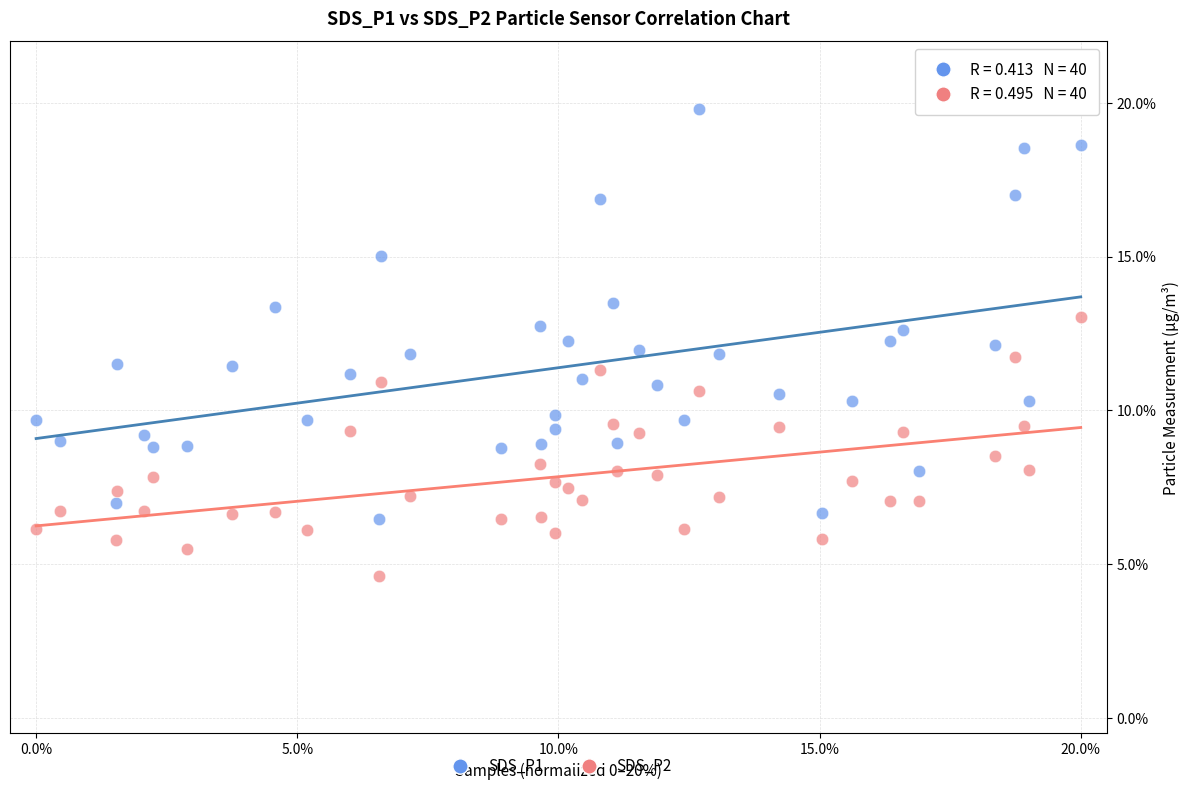

What is the X range (max minus min) for the scatter plot?

20.0